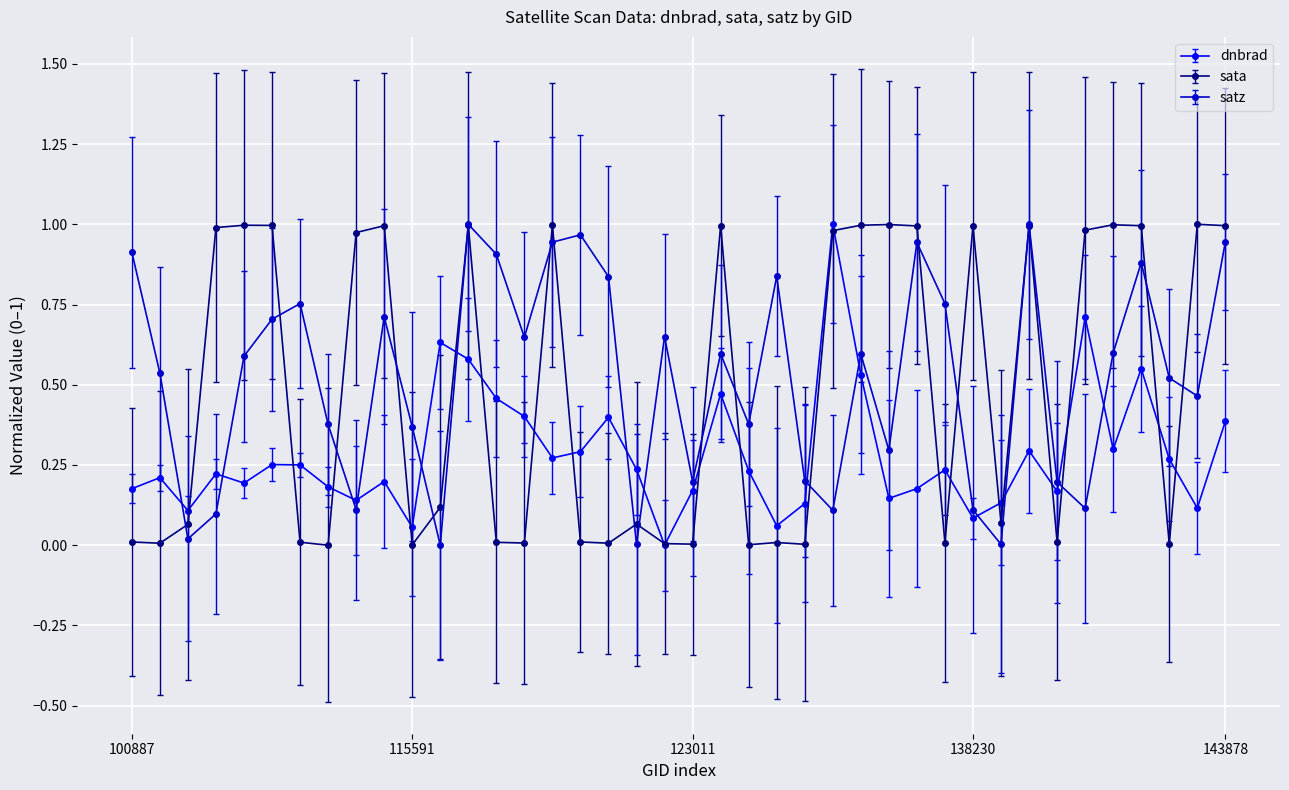

Which series ends up on top after the final intersection of dnbrad and satz?

satz